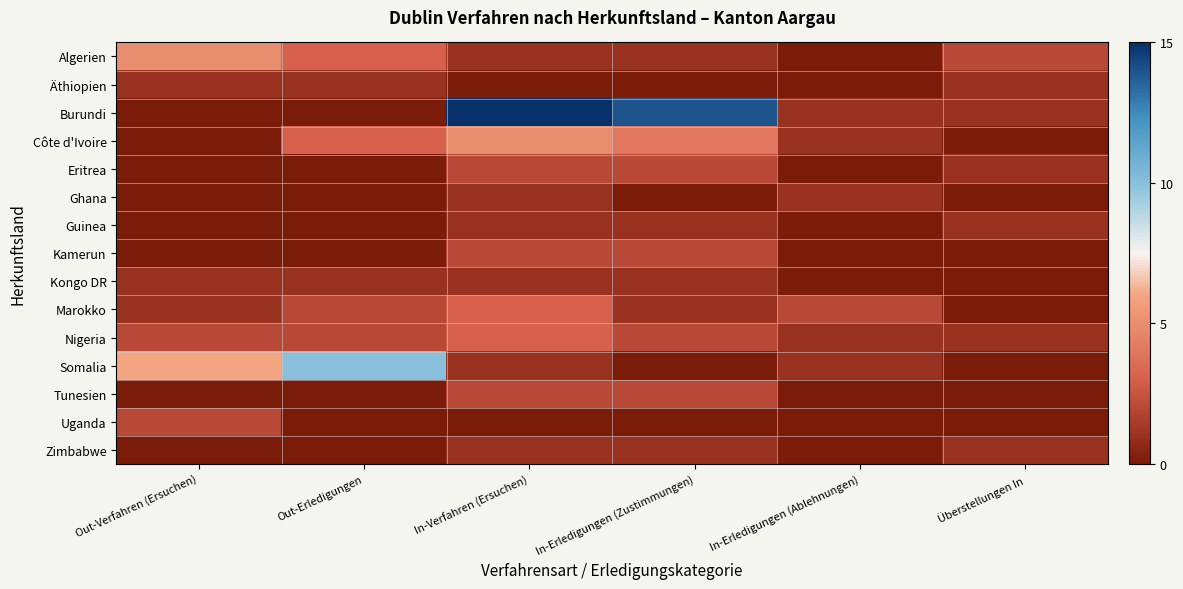

Which has a higher value, Überstellungen In or In-Erledigungen (Zustimmungen)?

Überstellungen In